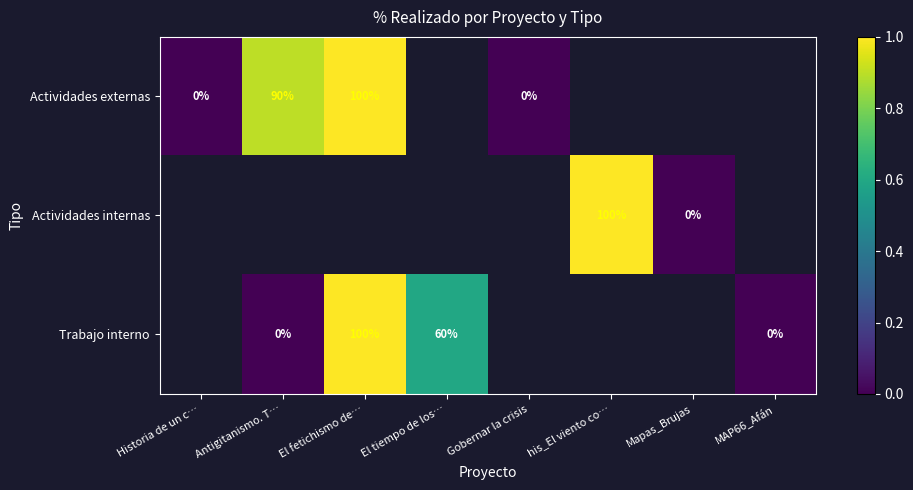

The Trabajo interno series shows 99 at El tiempo de los…. True or false?

False